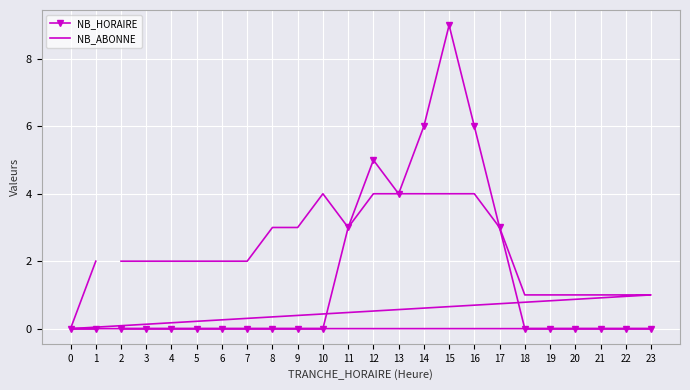

At which label does NB_ABONNE first exceed 2?

8